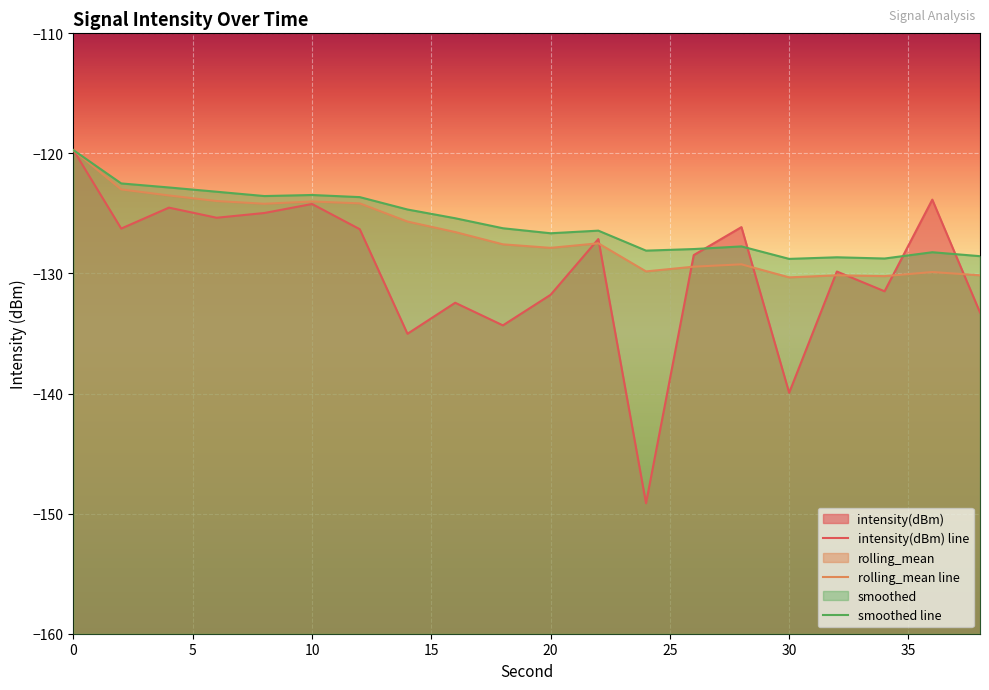

Reading right to left, extract all data points from this chart.

intensity(dBm): 38=-133.2	36=-123.8	34=-131.5	32=-129.8	30=-139.9	28=-126.1	26=-128.5	24=-149.1	22=-127.1	20=-131.8	18=-134.3	16=-132.4	14=-135.0	12=-126.3	10=-124.2	8=-125.0	6=-125.4	4=-124.5	2=-126.3	0=-119.7
rolling_mean: 38=-130.2	36=-129.9	34=-130.2	32=-130.2	30=-130.3	28=-129.2	26=-129.4	24=-129.8	22=-127.5	20=-127.9	18=-127.6	16=-126.5	14=-125.7	12=-124.2	10=-124.0	8=-124.2	6=-124.0	4=-123.5	2=-123.0	0=-119.7
smoothed: 38=-128.6	36=-128.2	34=-128.8	32=-128.7	30=-128.8	28=-127.7	26=-128.0	24=-128.1	22=-126.4	20=-126.7	18=-126.2	16=-125.4	14=-124.7	12=-123.6	10=-123.5	8=-123.6	6=-123.2	4=-122.8	2=-122.5	0=-119.7